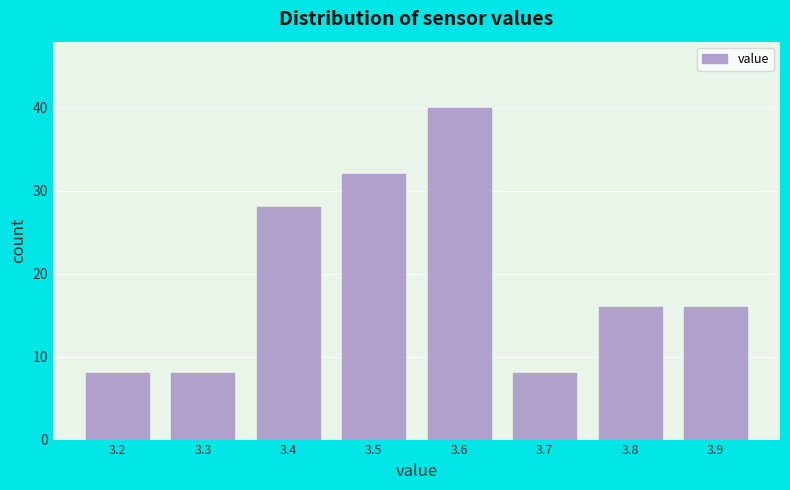

What is the height of the bar covering 3.65 to 3.75 on the x-axis? The values are not printed on the chart, so give them approximately, as read against the axis.

8